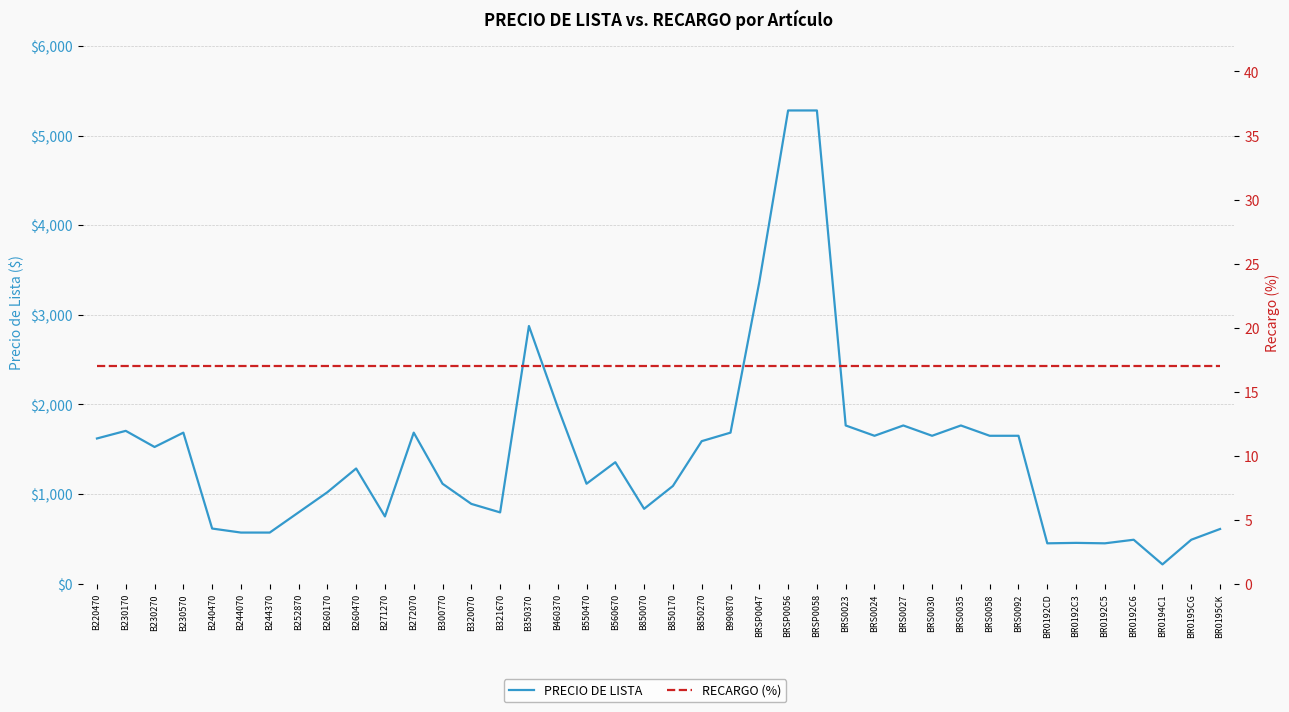

What is the total value across all series at BR0195CG?

507